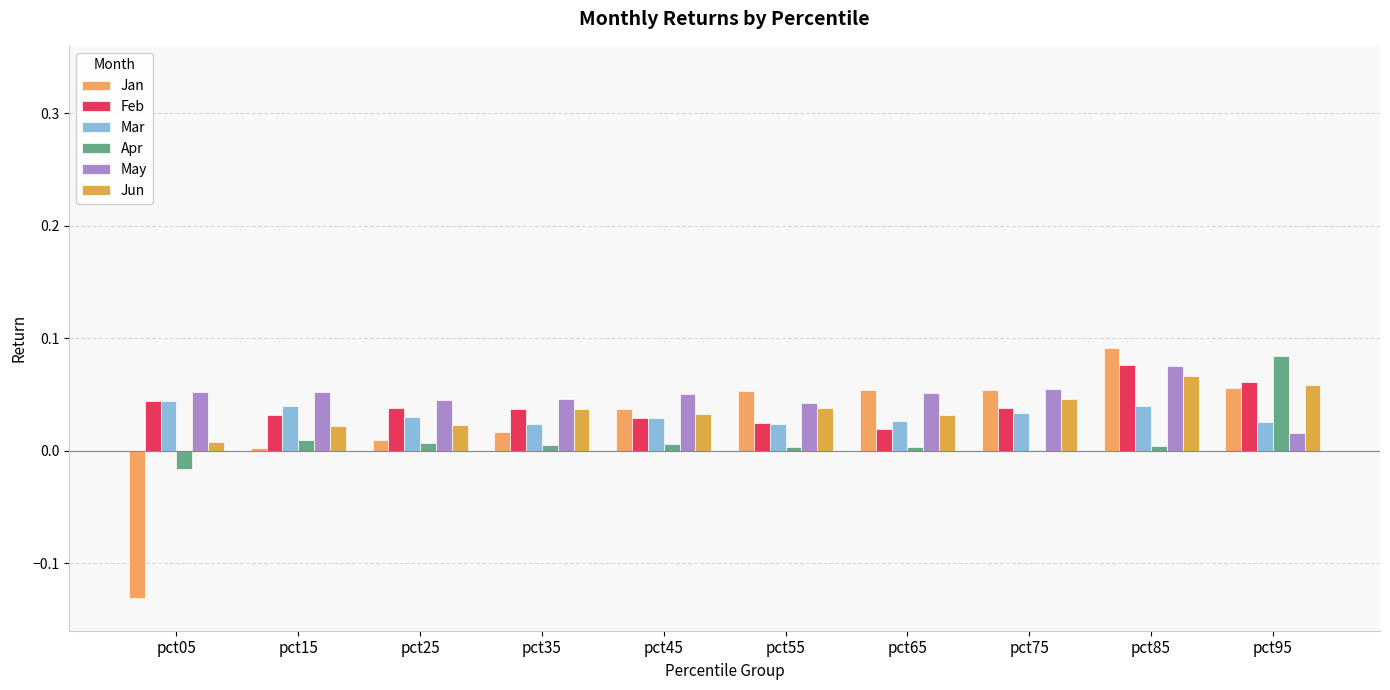

List the labels in order of Jun value, smallest first.

pct05, pct15, pct25, pct65, pct45, pct35, pct55, pct75, pct95, pct85